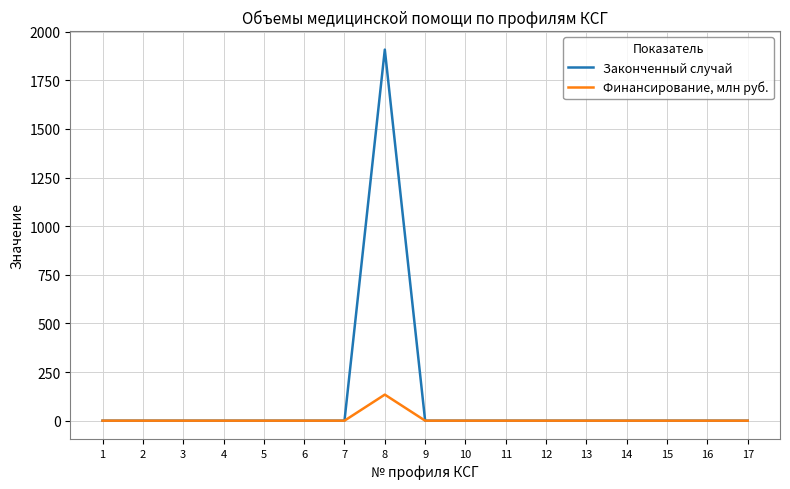

Is it true that Законченный случай equals 0.0 at 17?

True